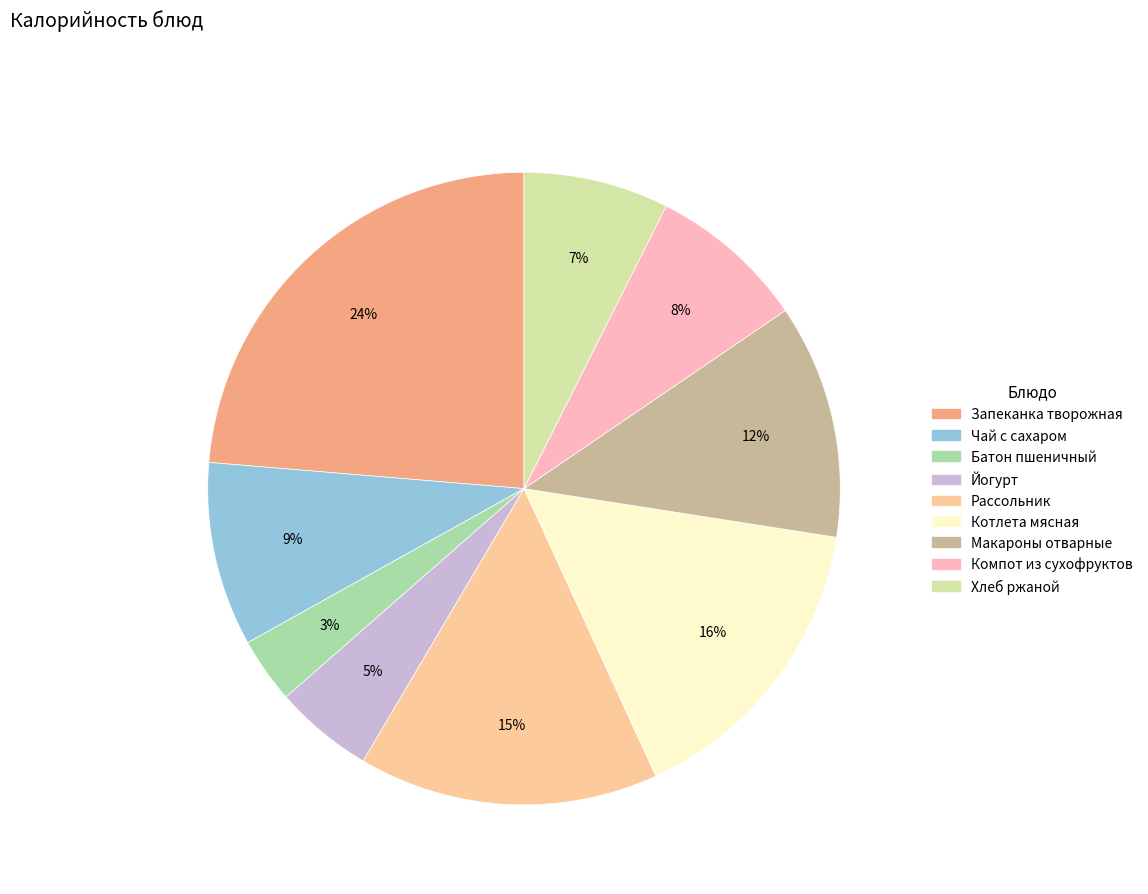

To the nearest percent, what is the average slice percentage?

11%